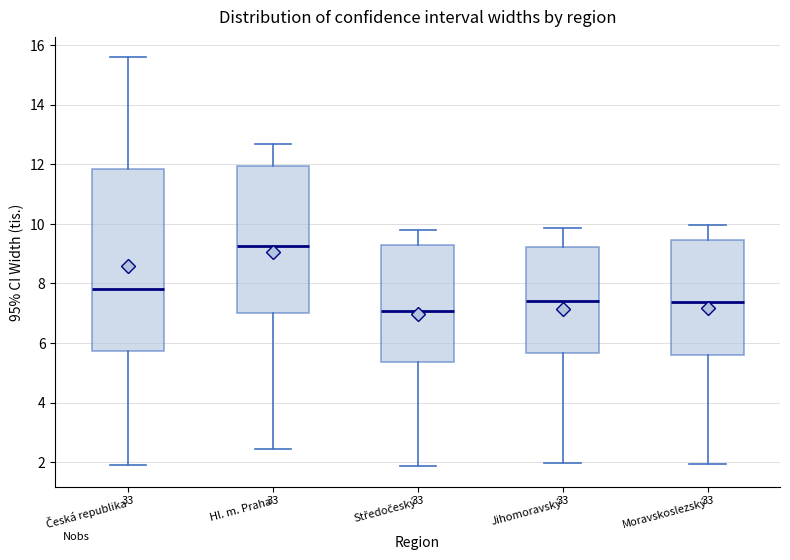

Which box is the tallest, from its lower edge to its upper edge?

Česká republika